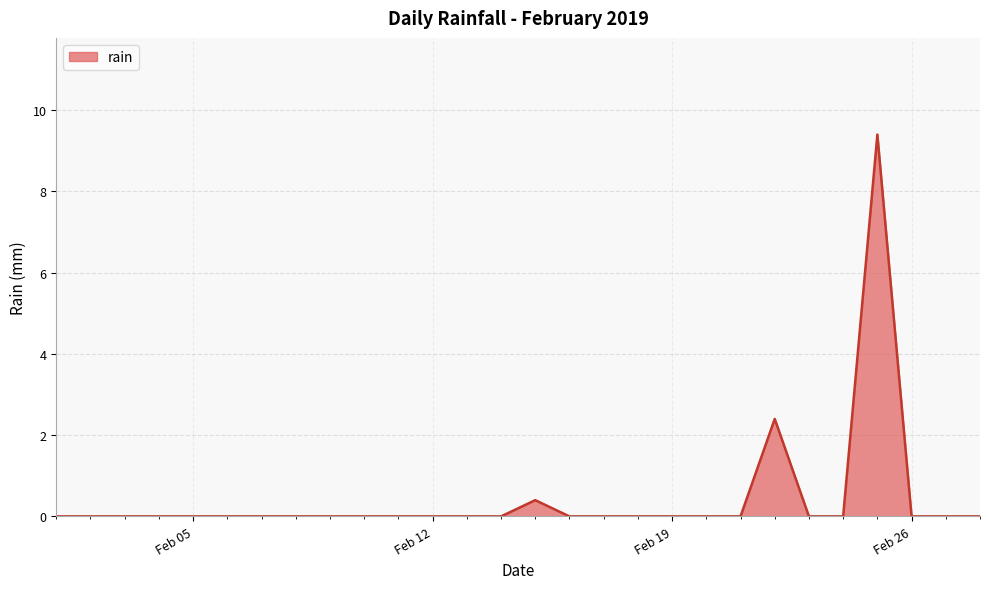

Does the chart have visible grid lines?

Yes